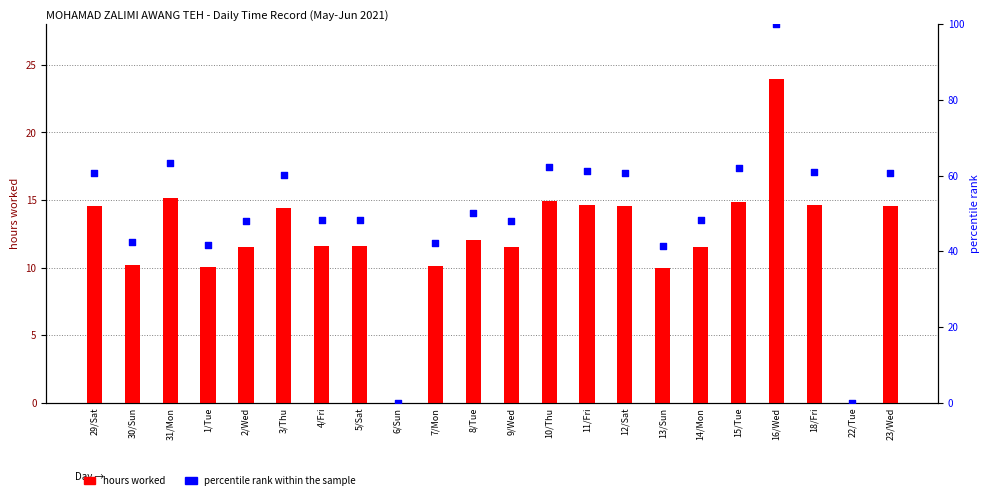

Which series contains the lowest Y value?

hours worked